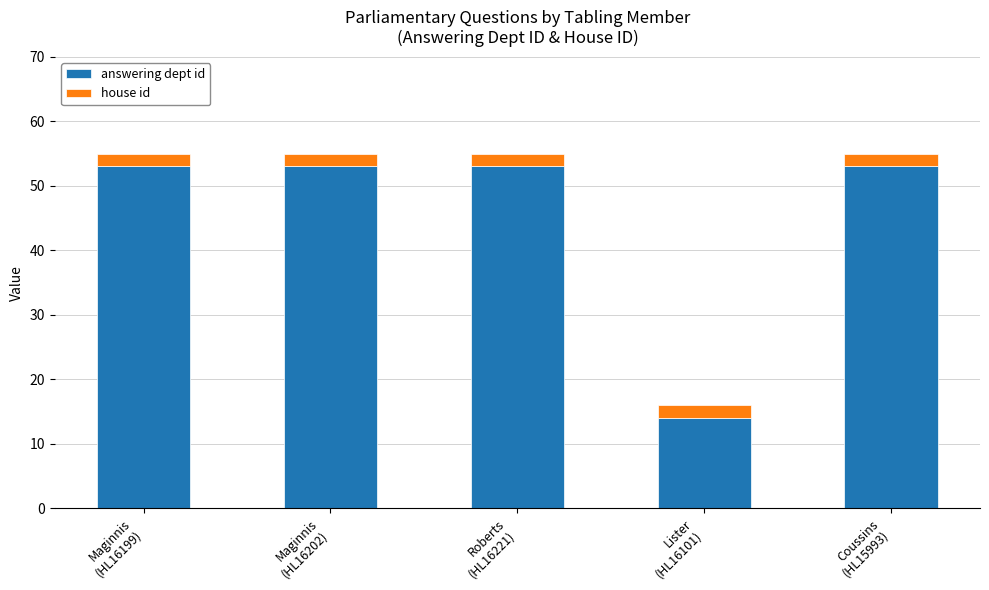

What is the difference between the maximum and minimum values in the answering dept id series?

39